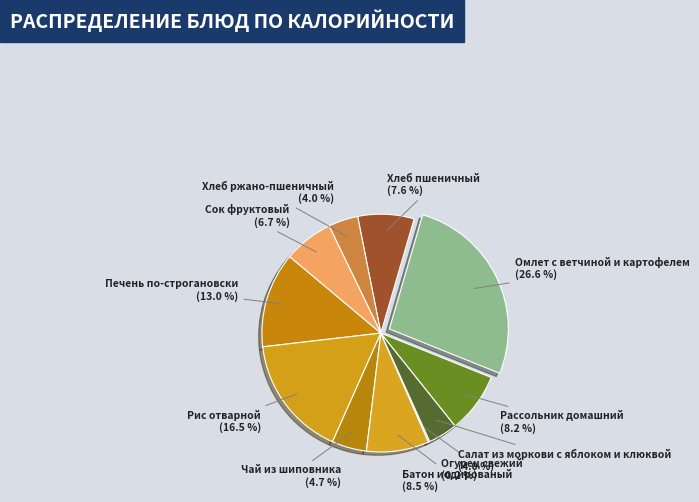

What is the ratio of the value at Салат из моркови с яблоком и клюквой to the value at Печень по-строгановски?

0.3